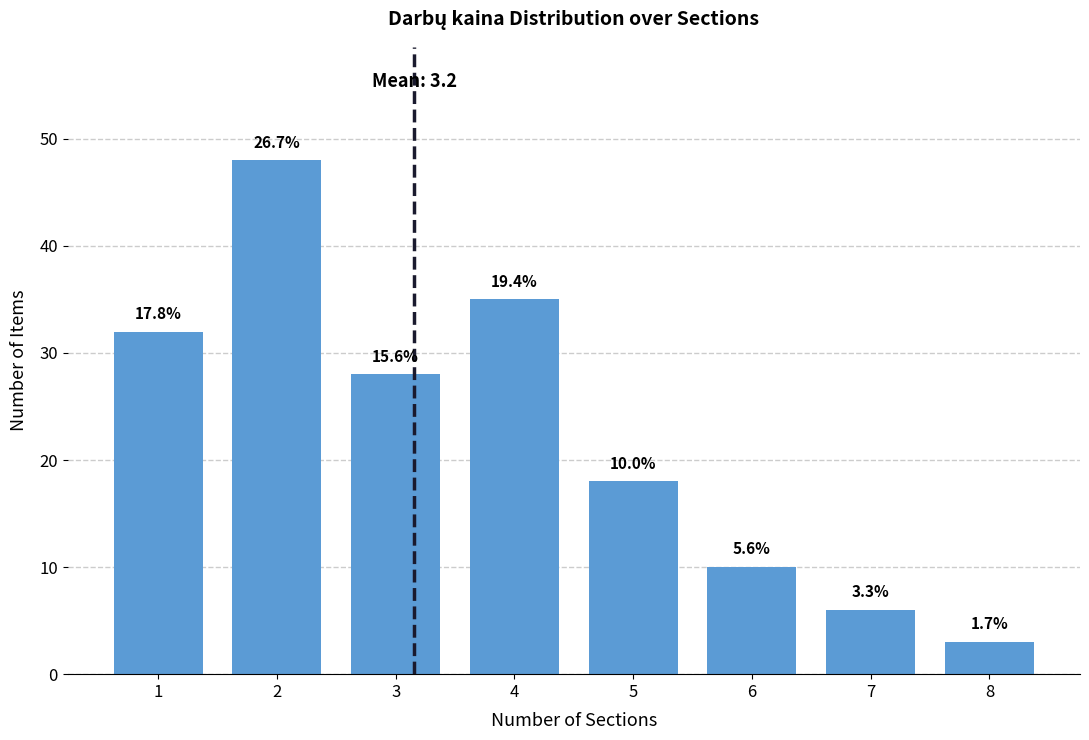

How many bars are there in total?

8